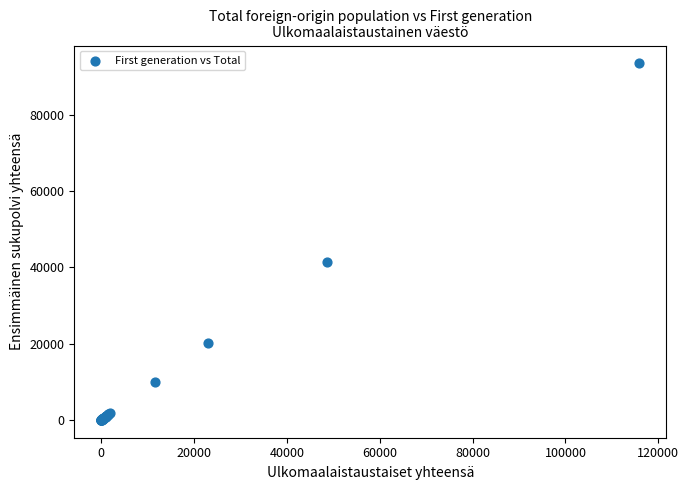

What Y value in the scatter plot is closest to 46768?

41546